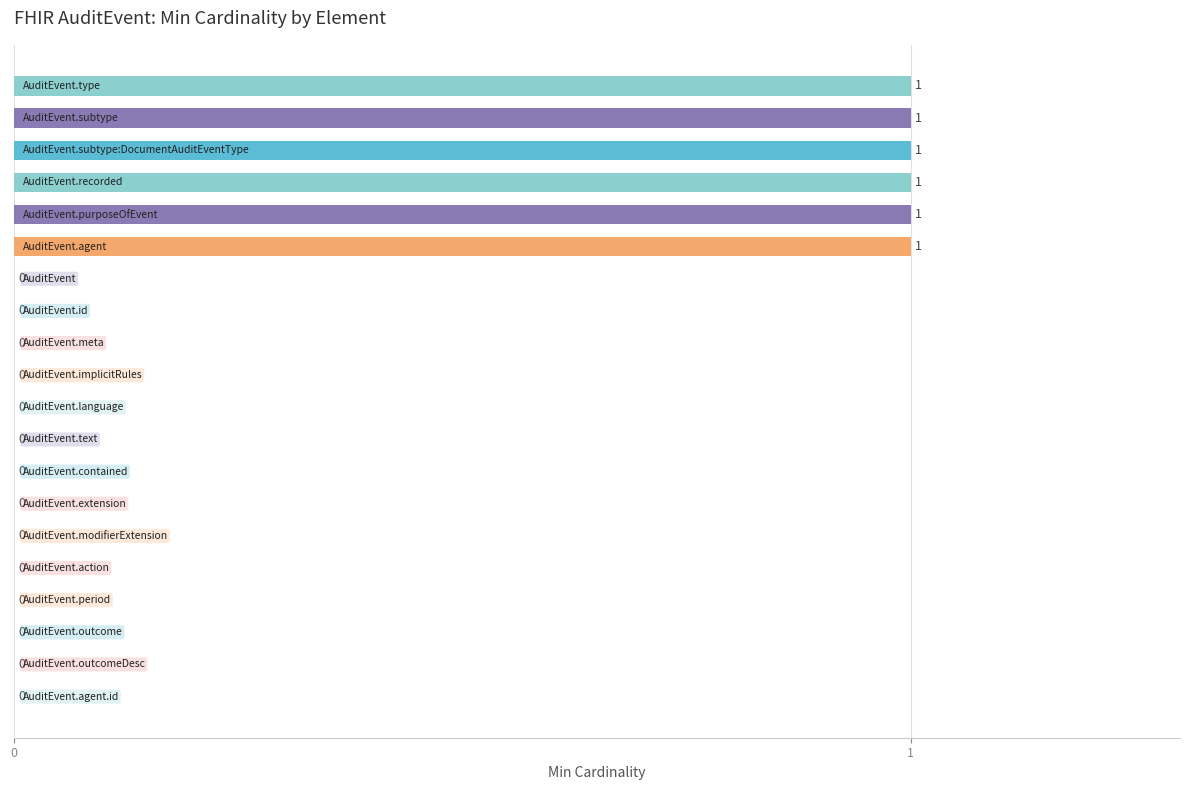

Are the bars grouped side by side (vs. stacked)?

No